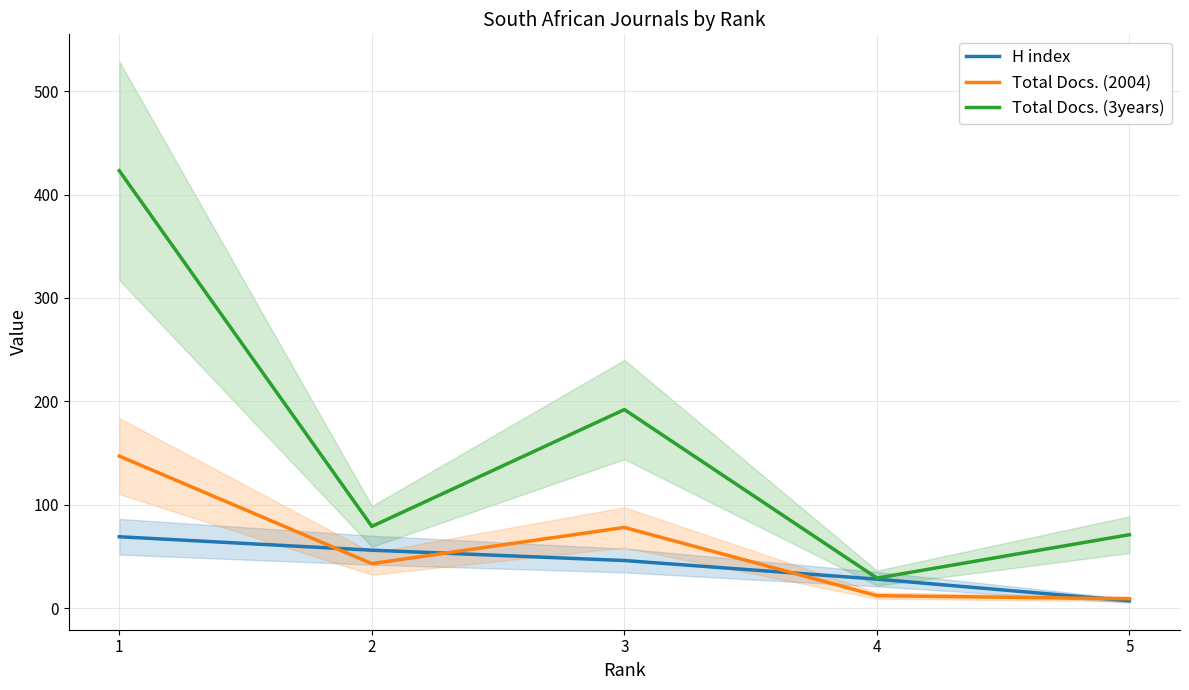

How many categories are shown in the chart?

5